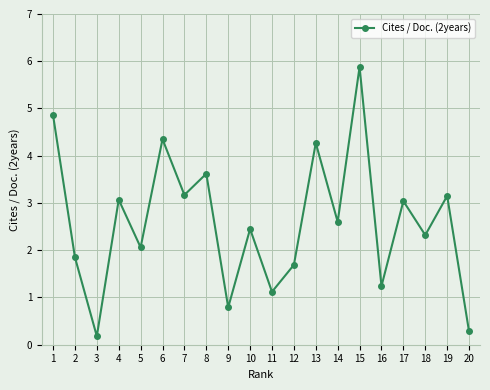

What is the difference between the maximum and minimum values?

5.7